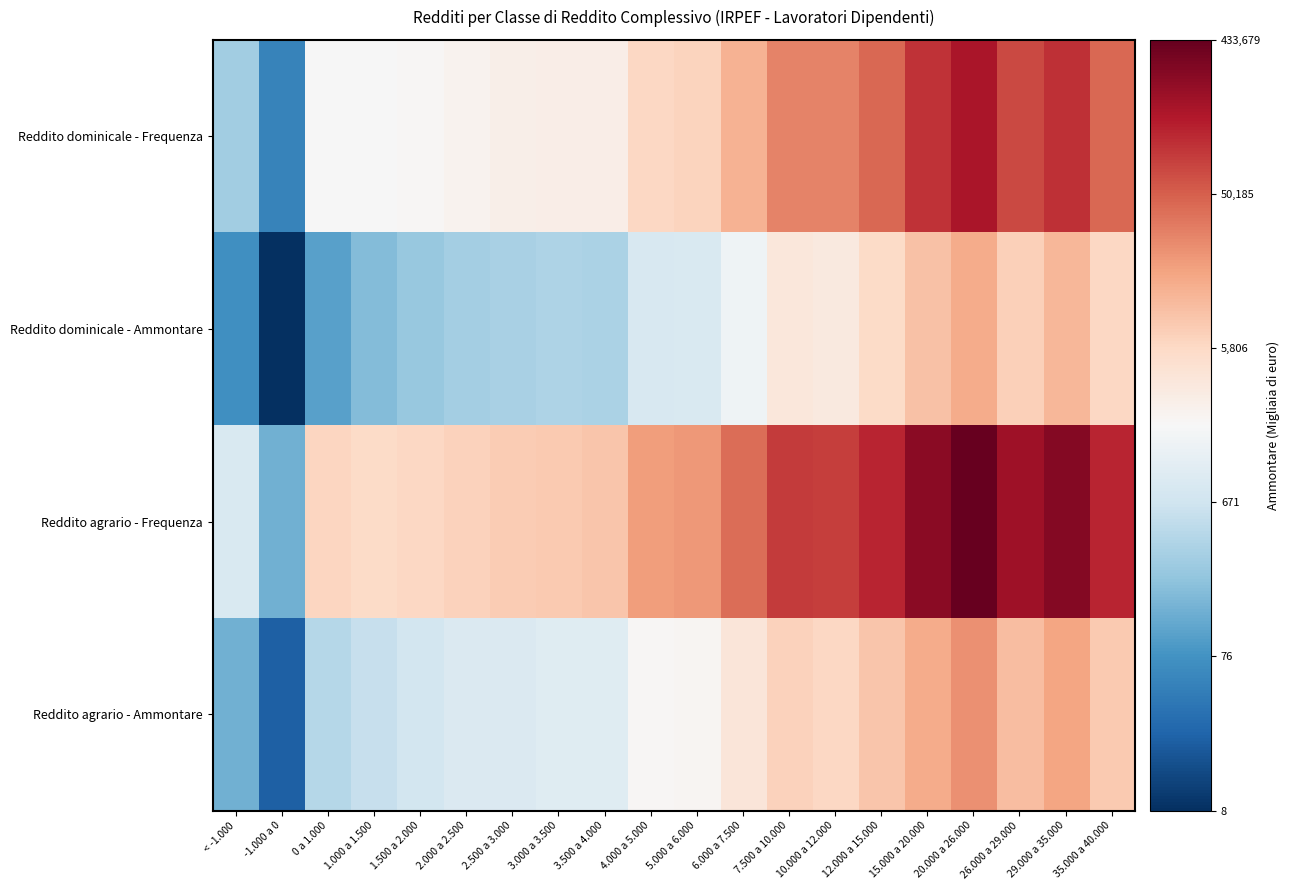

How many distinct data groups are displayed?

4